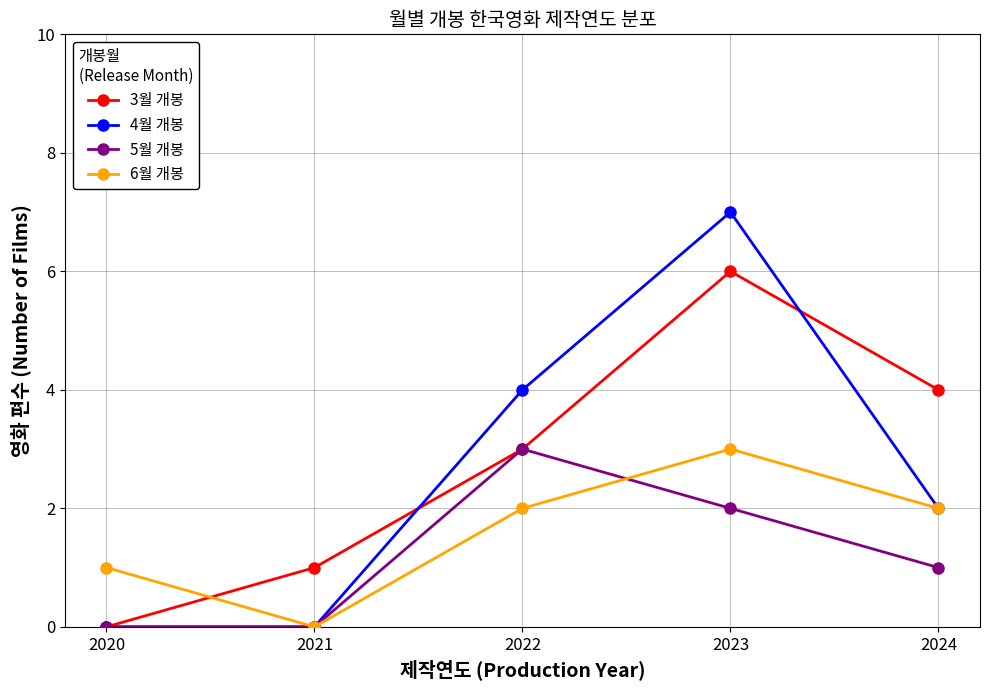

Does the chart have visible grid lines?

Yes